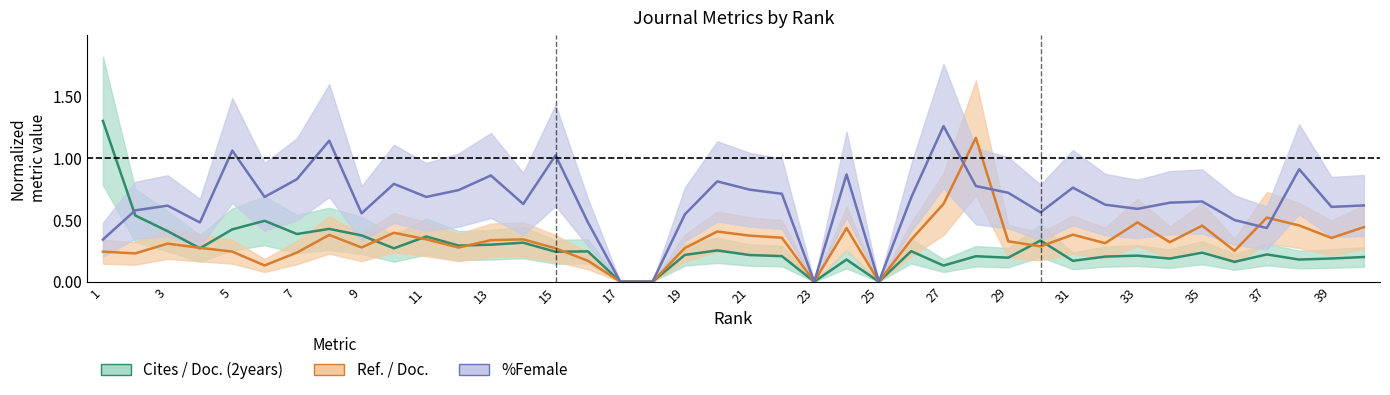

What is the sum of the %Female values at 20 and 19?

1.5